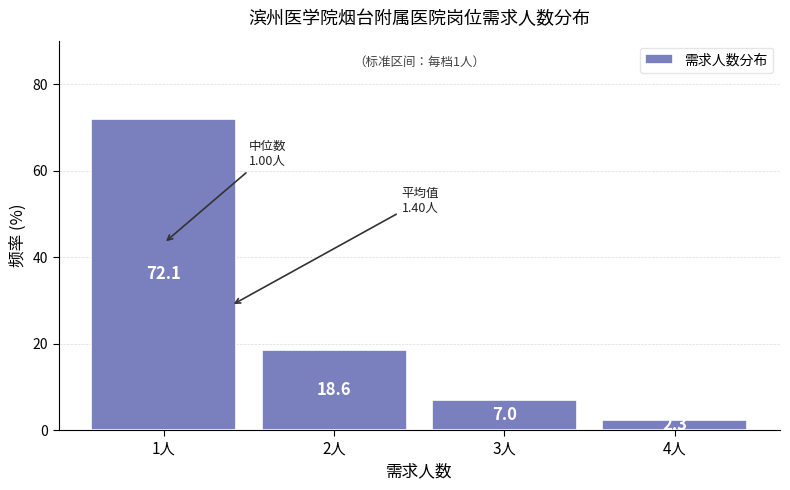

Reading left to right, transcribe all the data shown in this chart.

72.1	18.6	7.0	2.3